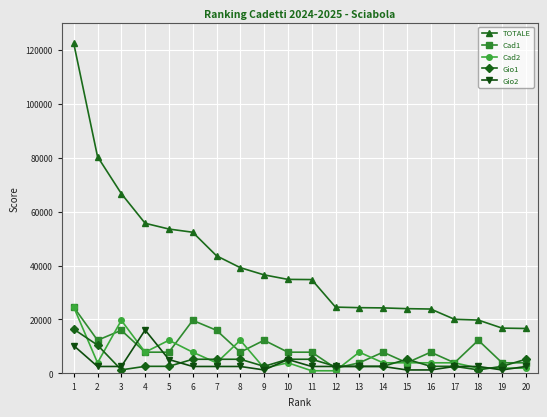

The value of TOTALE at 16 is 11221.2. True or false?

False